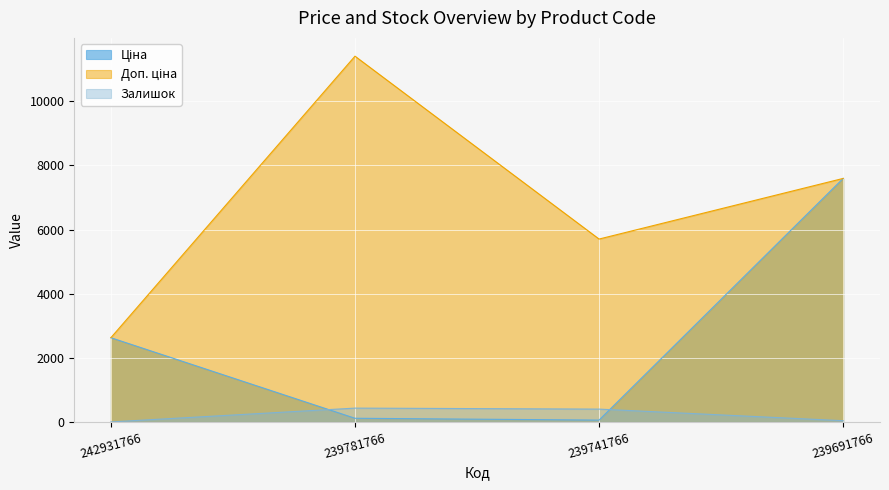

What is the value of the Доп. ціна point at the 1st from the left?

2628.0